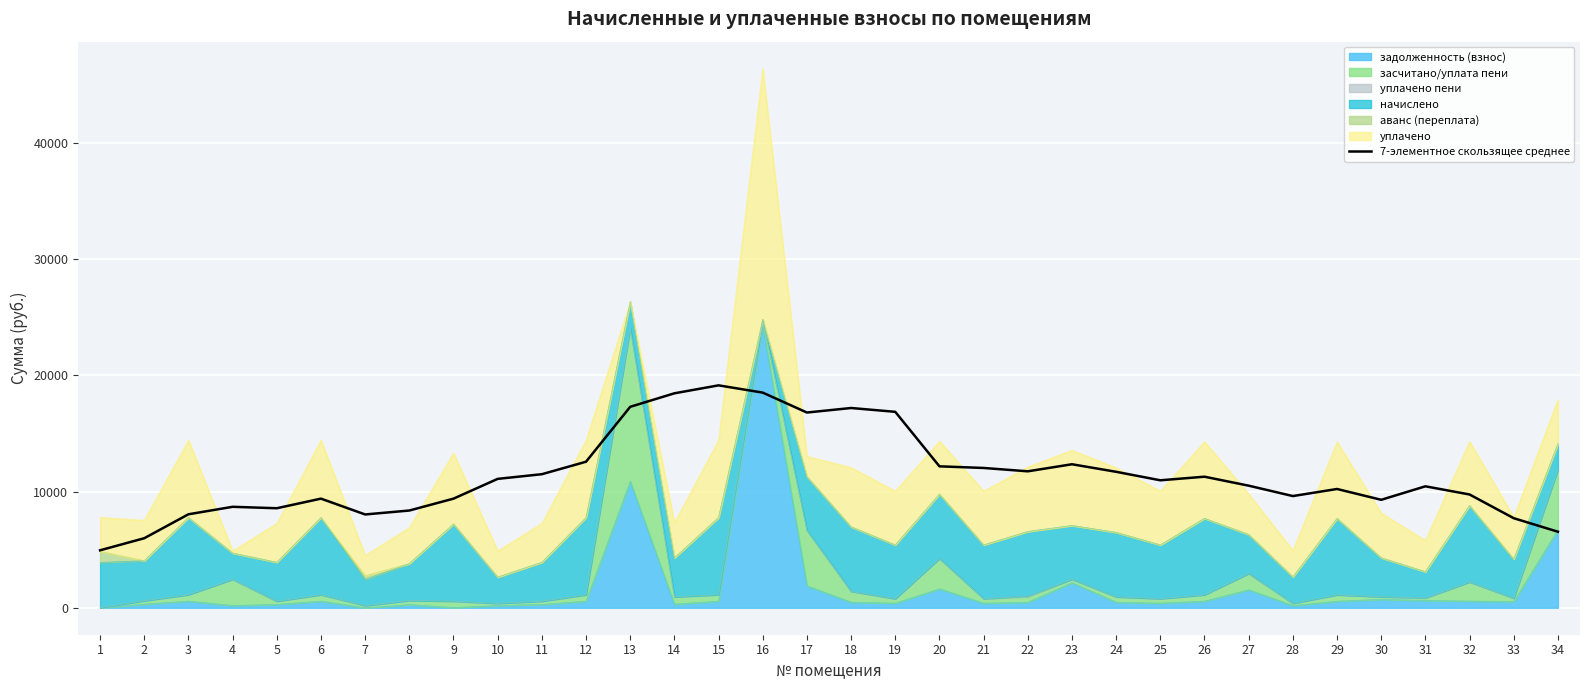

Where is the data nearest to the value 12037?

21